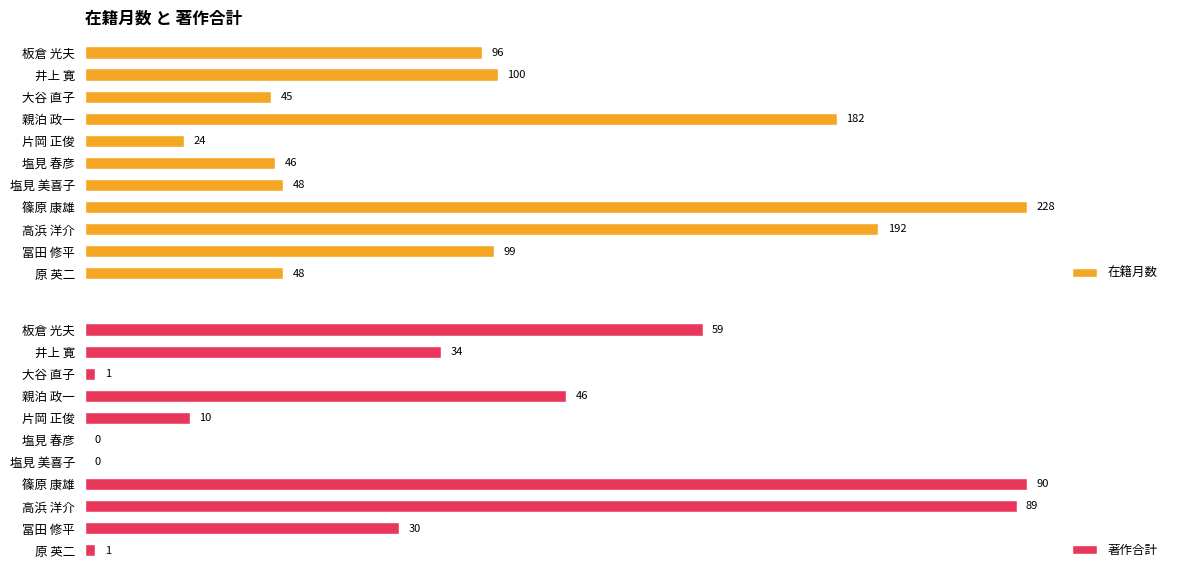

Where is 著作合計 nearest to the value 45?

親泊 政一